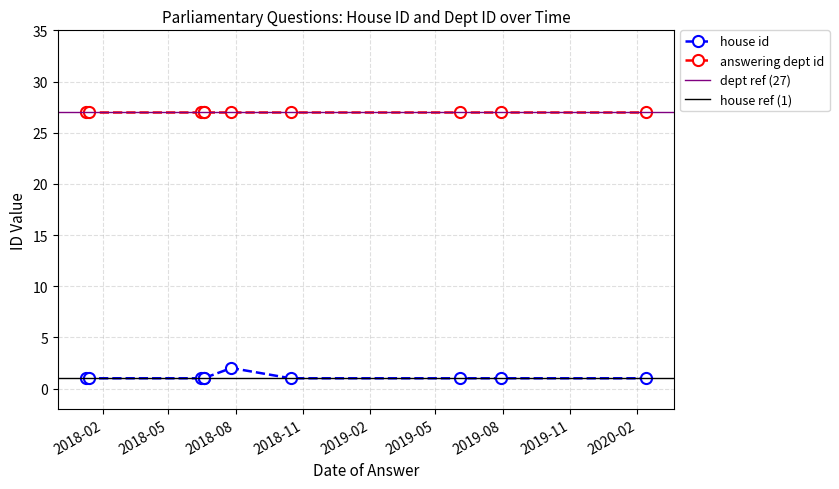

Reading left to right, what are all the values shown in this chart?

house id: 1	1	1	1	2	1	1	1	1	1
answering dept id: 27	27	27	27	27	27	27	27	27	27